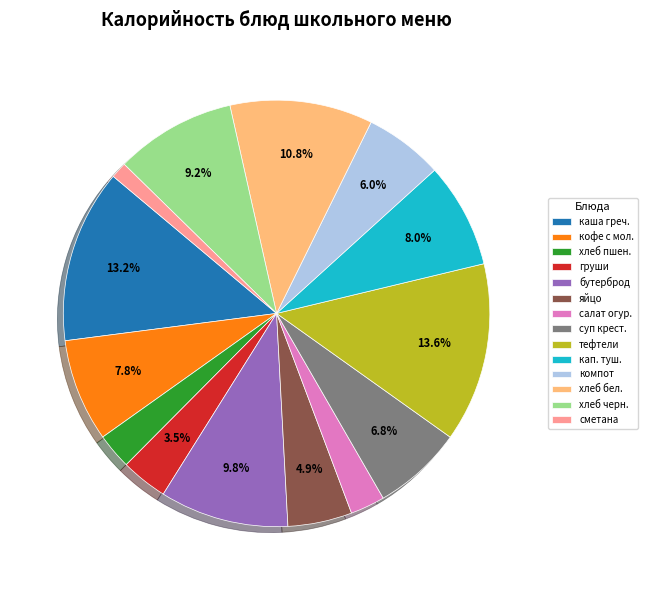

Which category has the smallest portion of the pie?

сметана